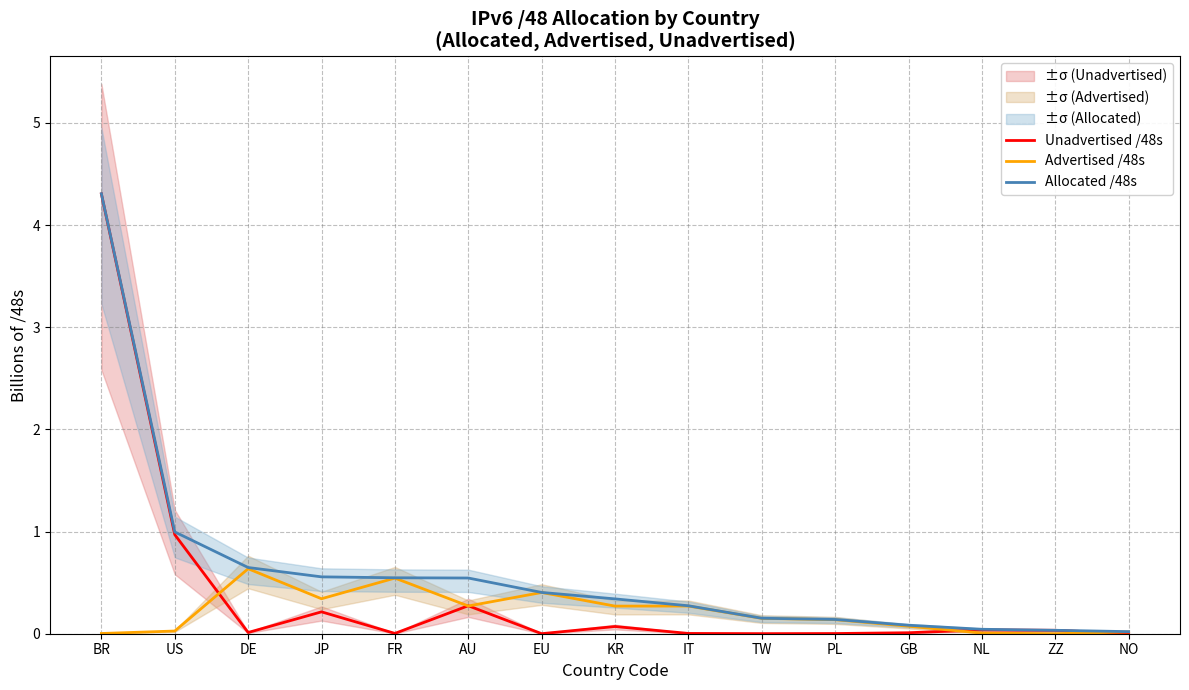

Read the Advertised /48s value at IT.

0.3